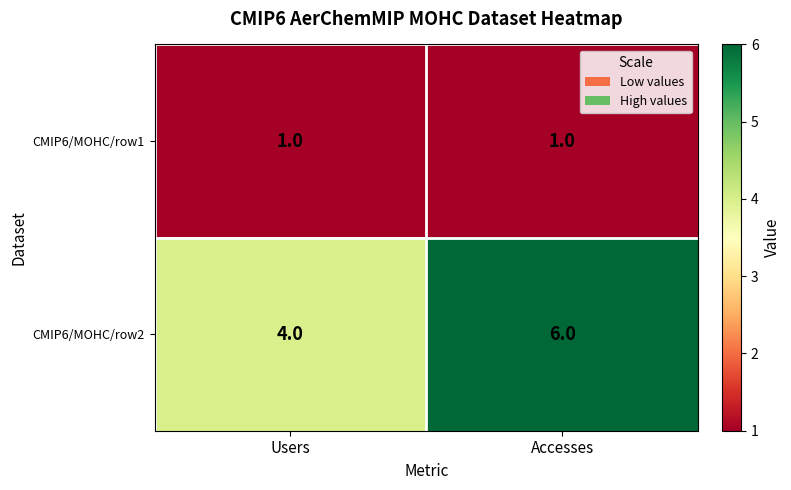

What is the smallest value displayed?

1